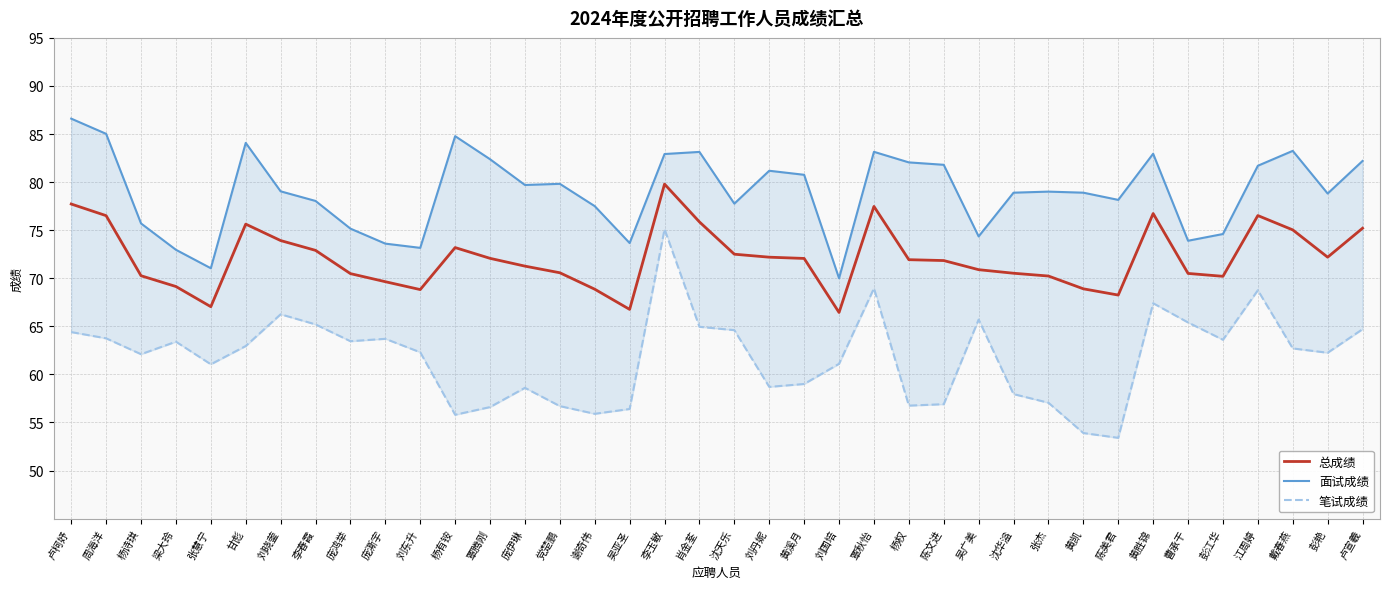

What is the value of the 总成绩 point at the 12th from the left?

73.2